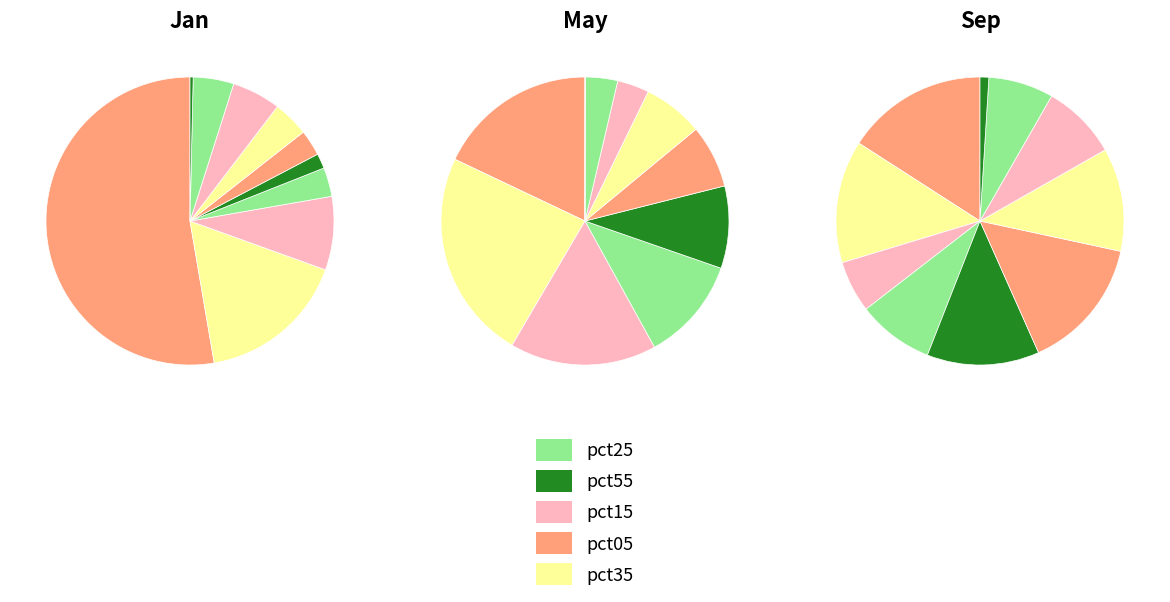

To the nearest percent, what portion does 7 represent?

5%